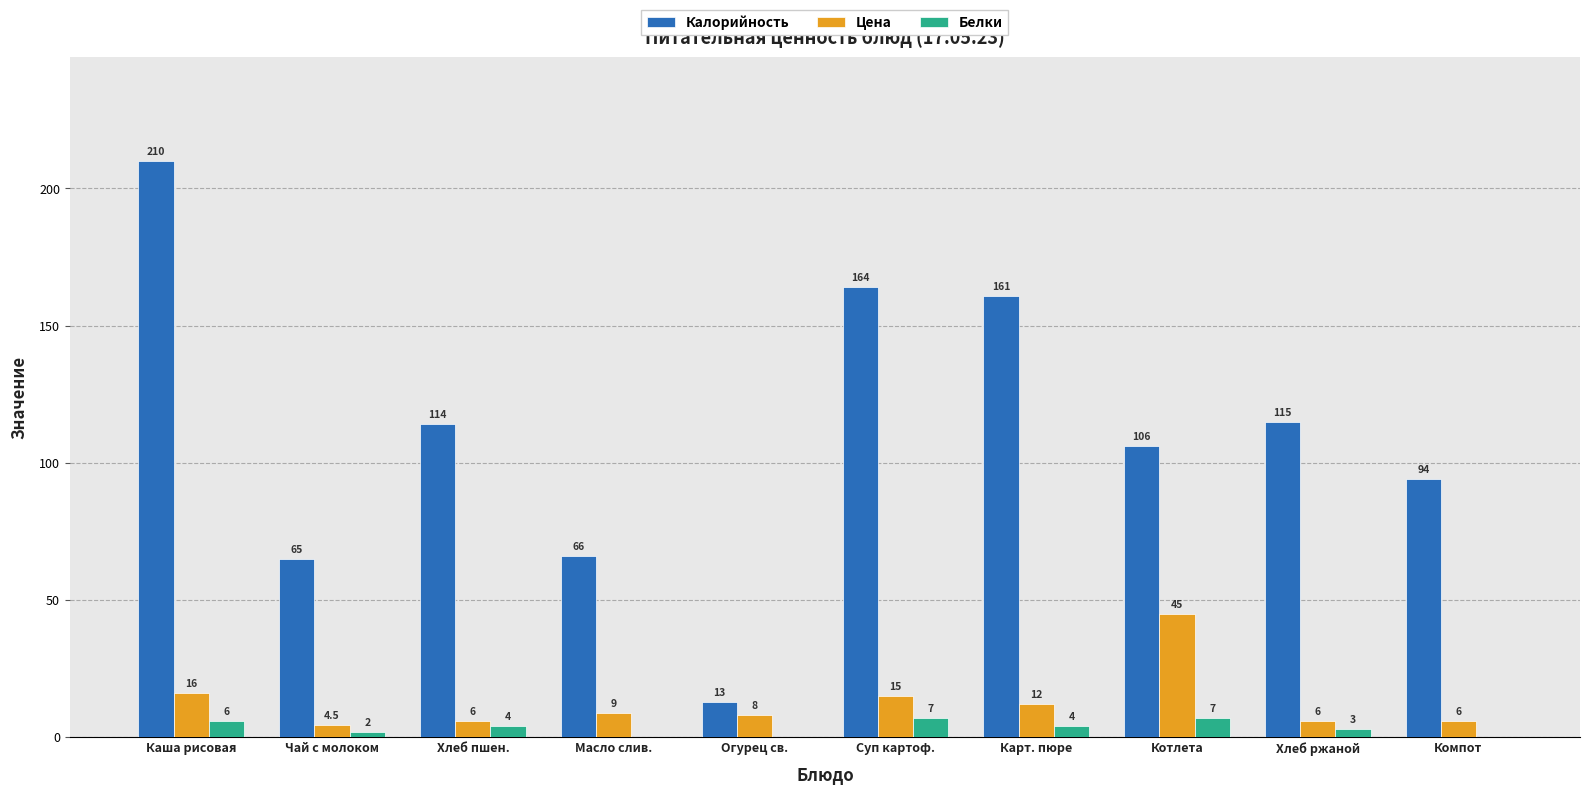

What are all the series names shown in the legend?

Калорийность, Цена, Белки